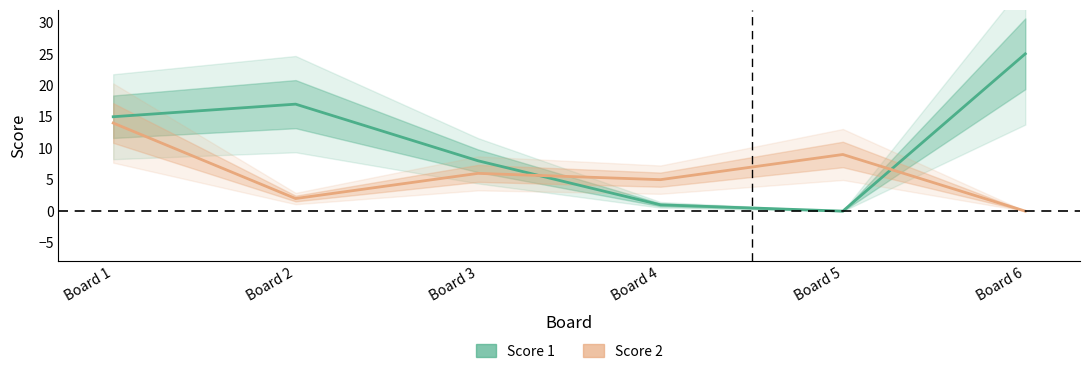

Where is the first local maximum for Score 2?

Board 3